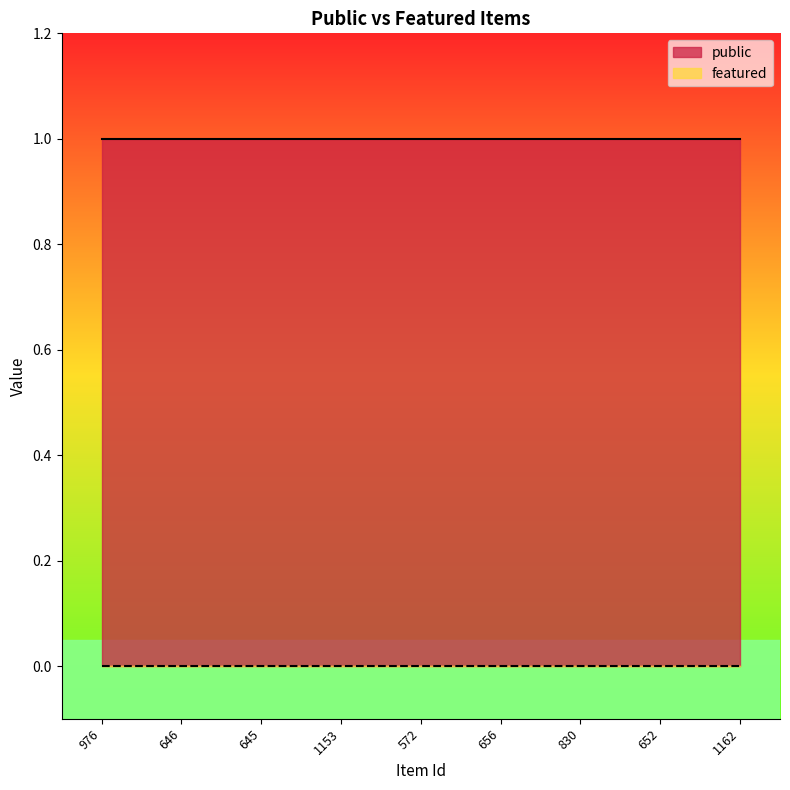

Rank the categories by public value from lowest to highest.

976, 646, 645, 1153, 572, 656, 830, 652, 1162